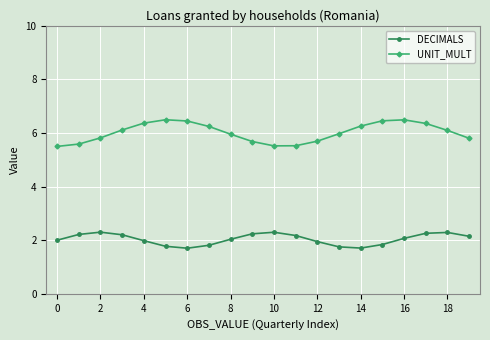

Which series has the largest range (max minus min)?

UNIT_MULT